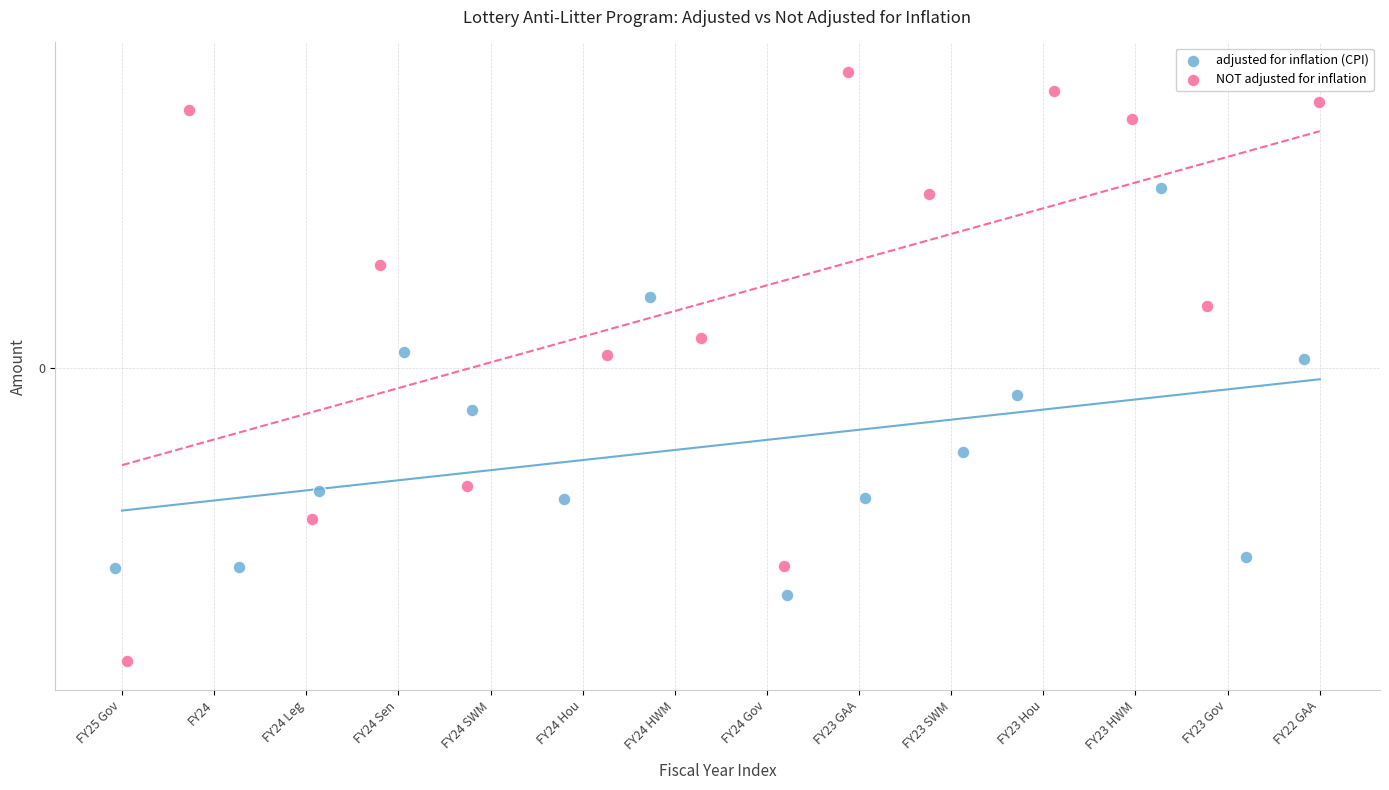

Which series contains the highest Y value?

NOT adjusted for inflation